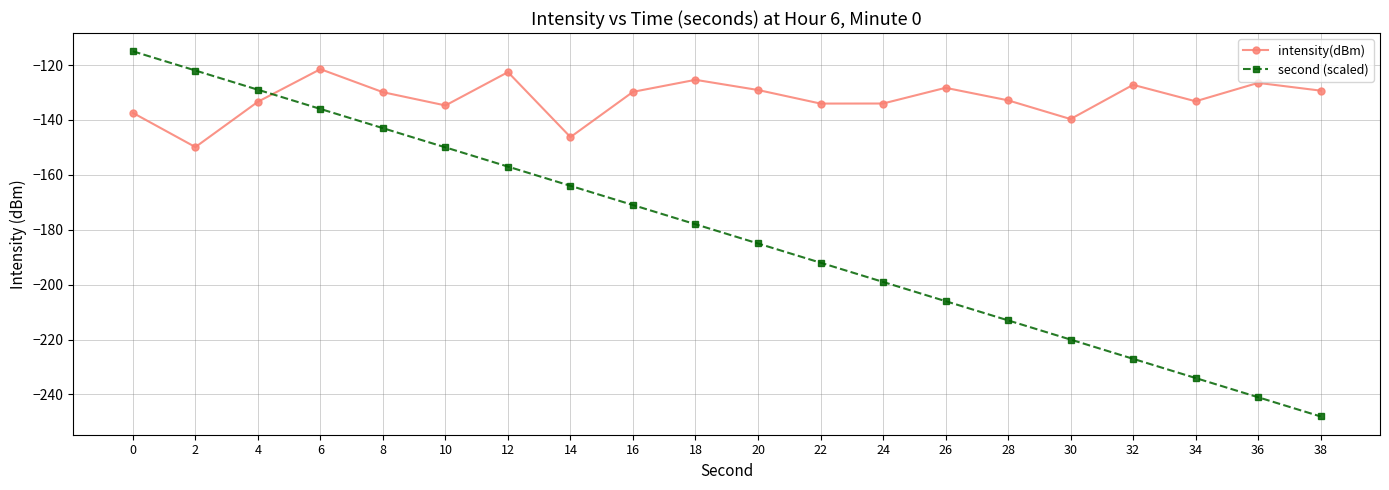

Rank the categories by second (scaled) value from lowest to highest.

38, 36, 34, 32, 30, 28, 26, 24, 22, 20, 18, 16, 14, 12, 10, 8, 6, 4, 2, 0